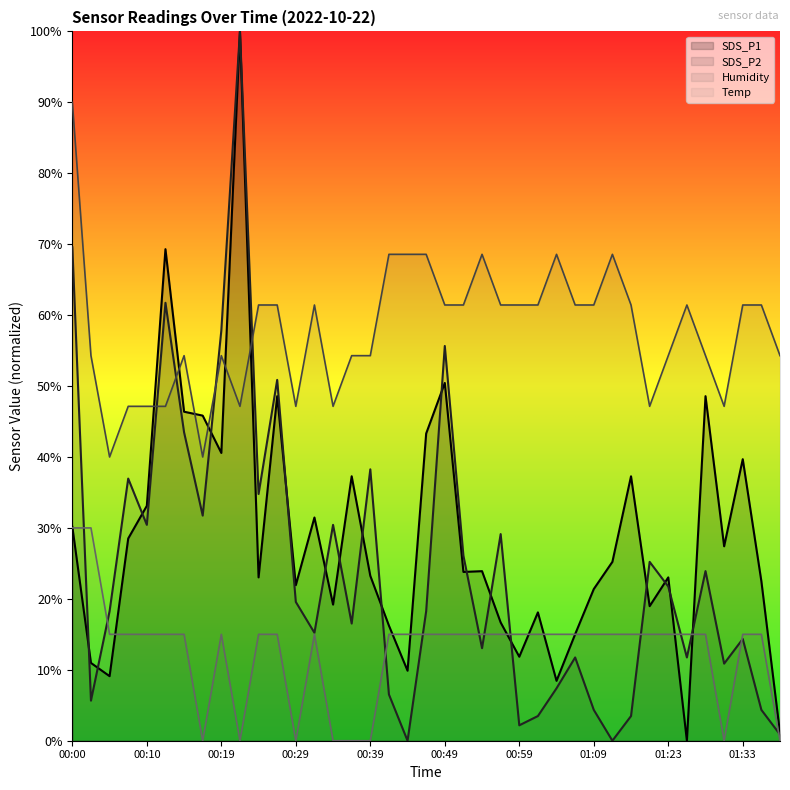

Which series changed the most between 00:12 and 01:12?

SDS_P2